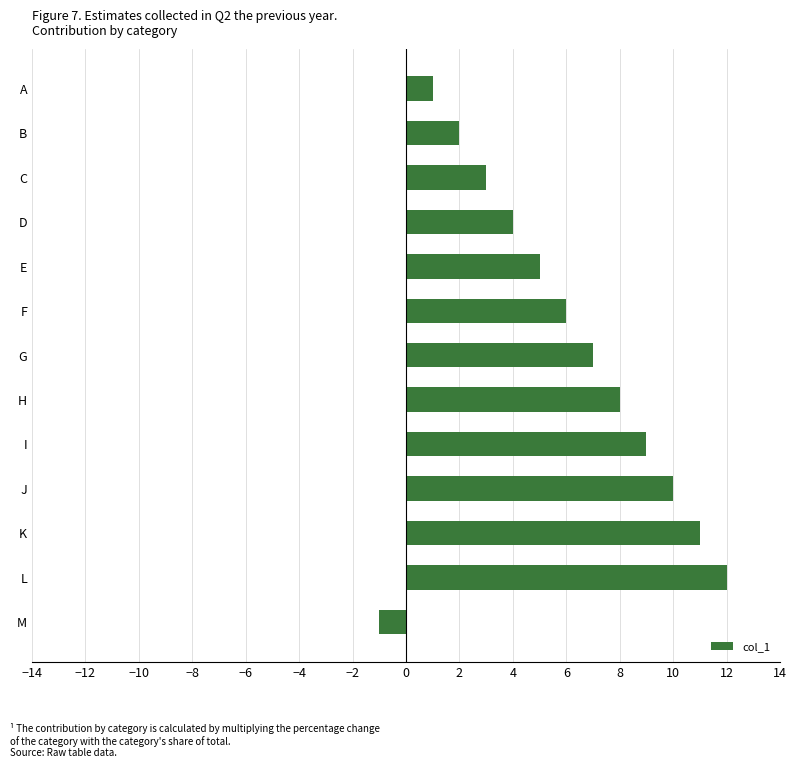

What is the difference between the maximum and second lowest values?

11